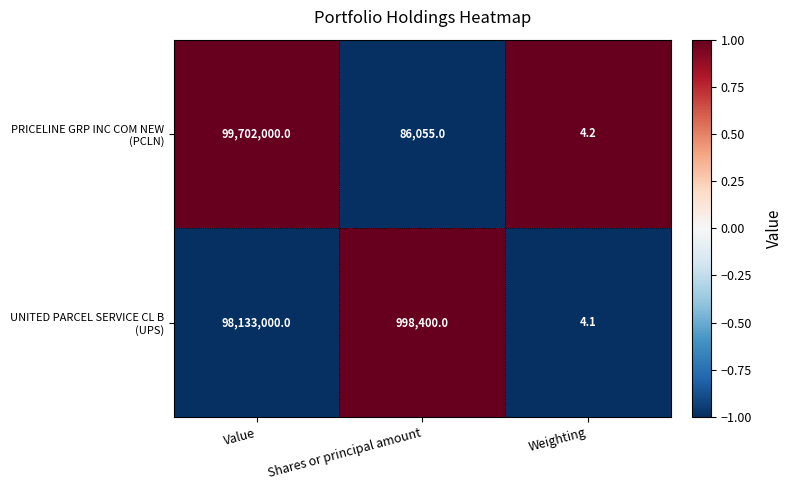

What is the spread (max minus min) of values at Shares or principal amount?

912345.0